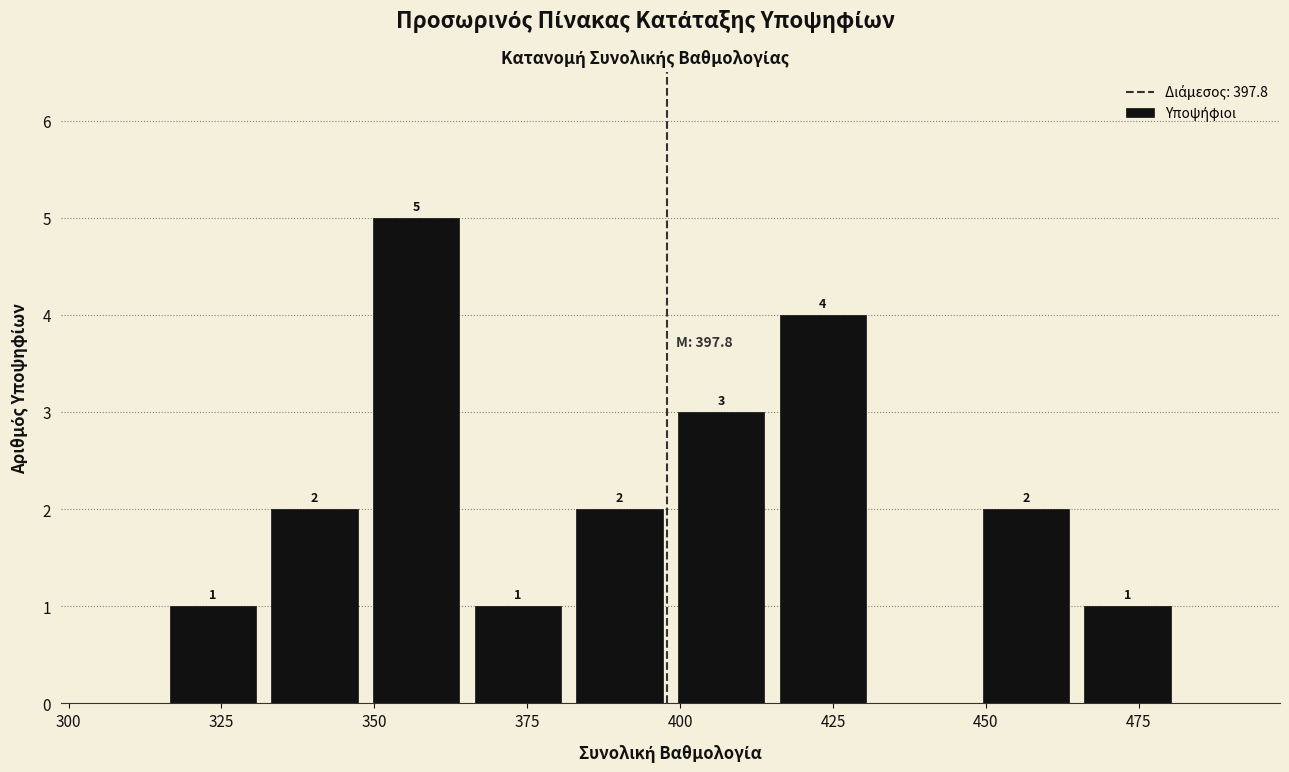

Around what value on the x-axis is the tallest bar? Give the approximate position of its centre, as read against the axis.

355